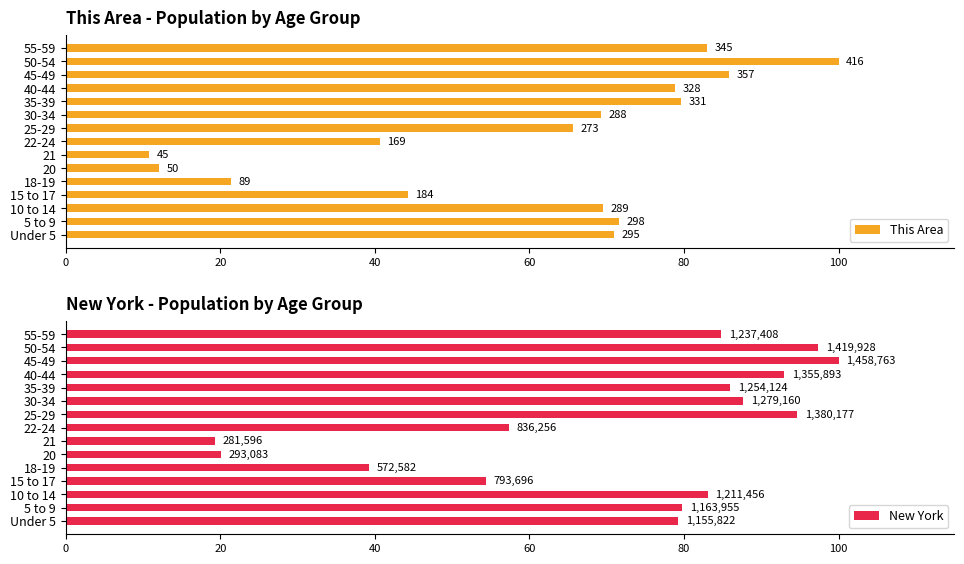

Are the bars grouped side by side (vs. stacked)?

Yes